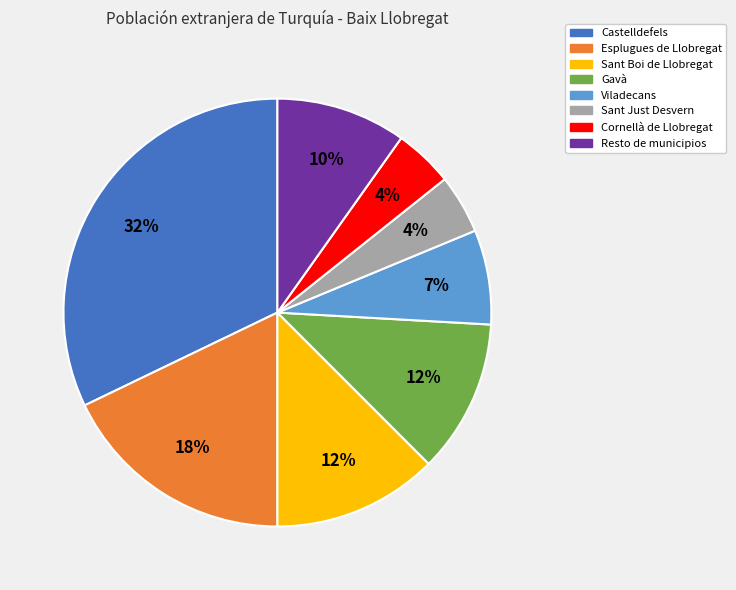

Is there any slice that represents more than half of the pie?

No